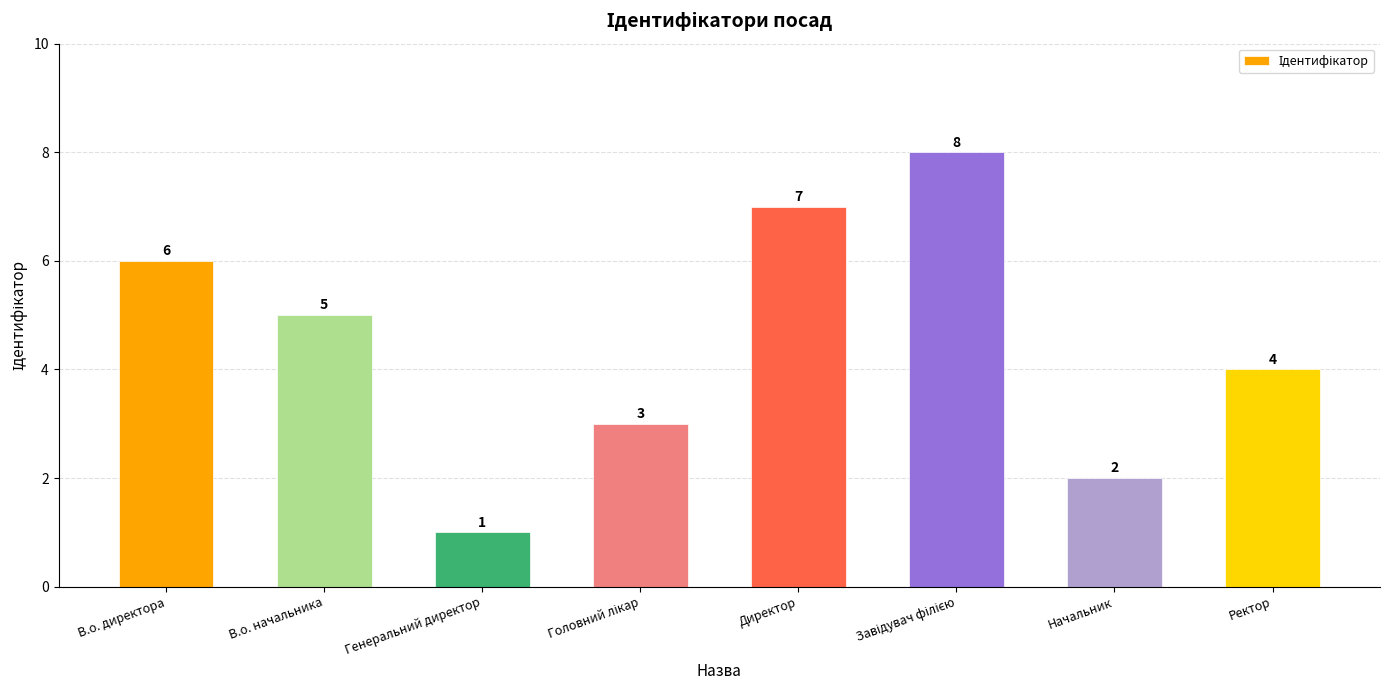

How many values are between 3 and 7?

5